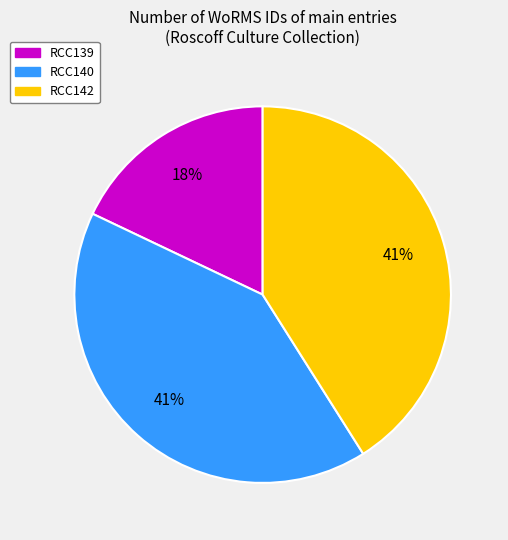

True or false: RCC140 accounts for 47% of the total.

False